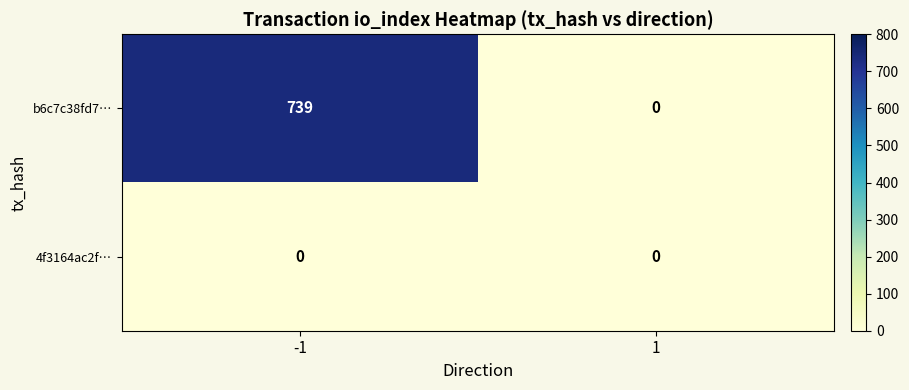

Rank the series by their maximum value, from lowest to highest.

4f3164ac2f…, b6c7c38fd7…